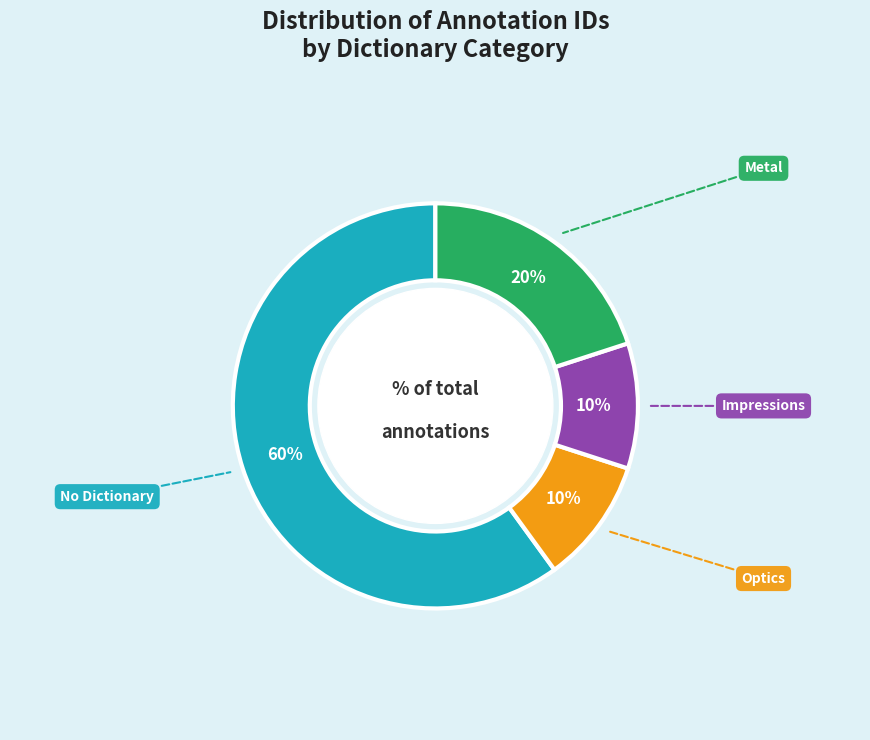

What is the largest slice in the pie chart?

No Dictionary